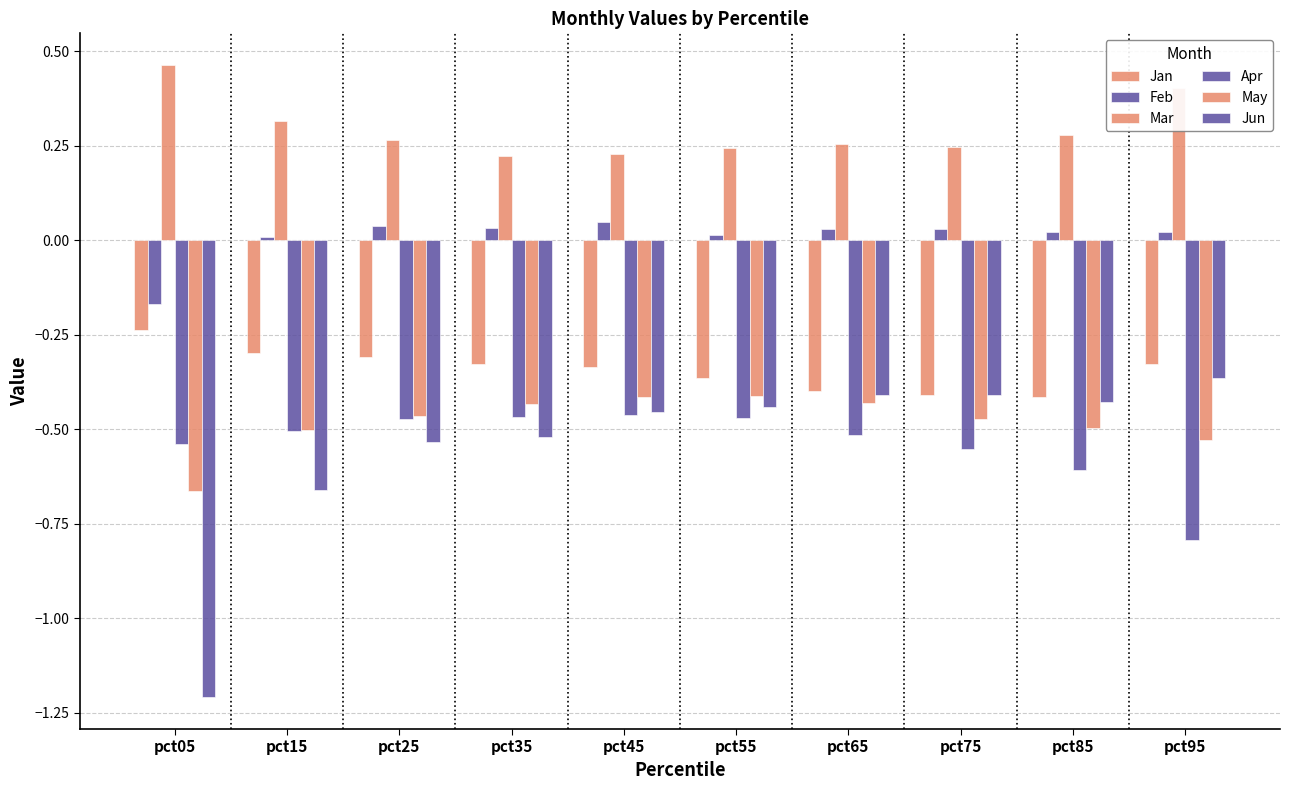

Which label corresponds to the largest value in the chart?

pct05